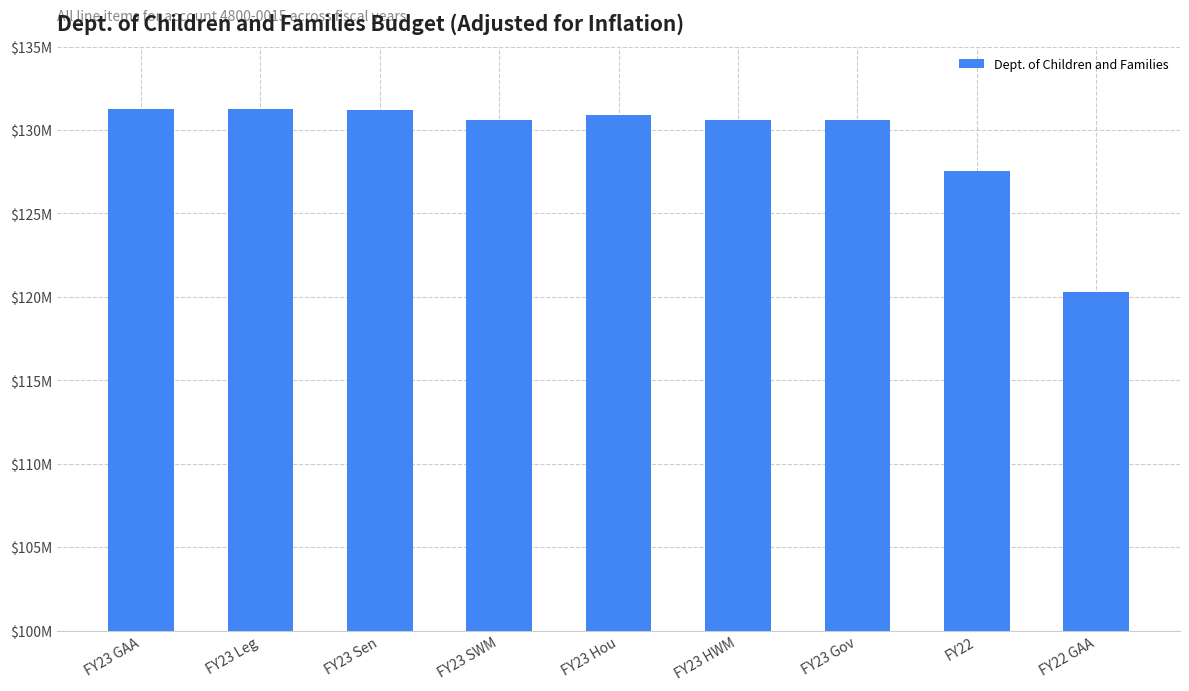

Between FY23 HWM and FY23 GAA, which is larger?

FY23 GAA